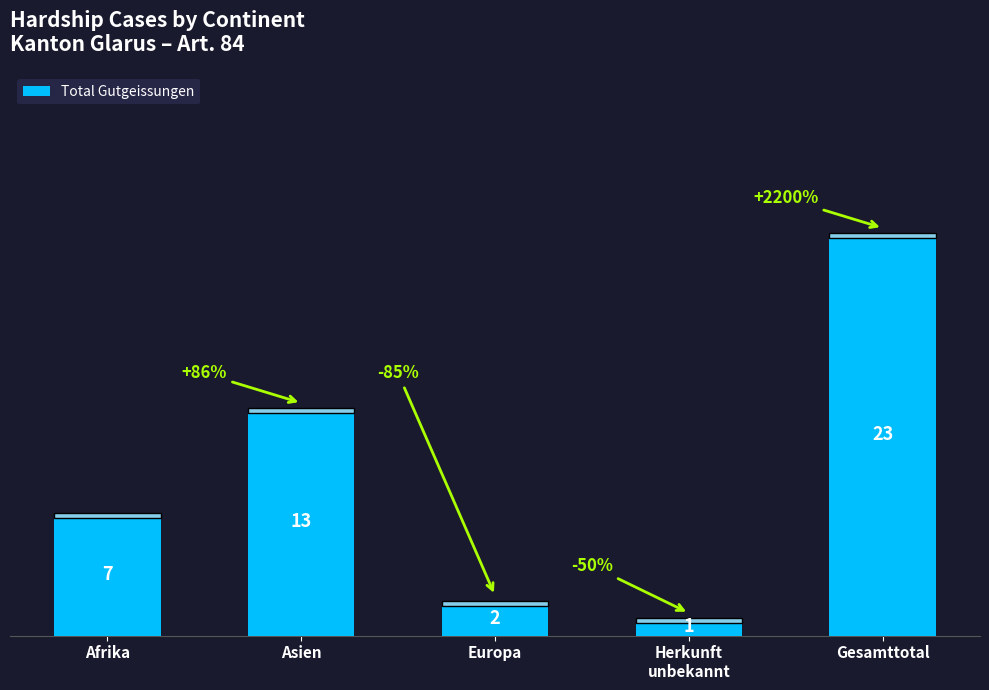

What position from the right is Herkunft
unbekannt?

2